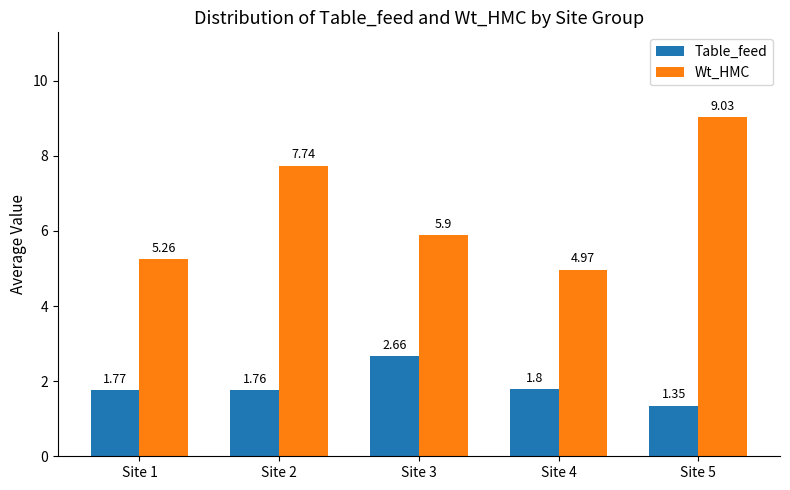

Rank the series by their maximum value, from lowest to highest.

Table_feed, Wt_HMC